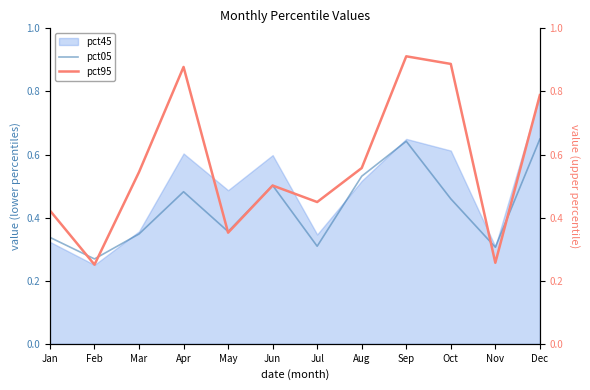

True or false: pct05 and pct95 cross at least once.

True